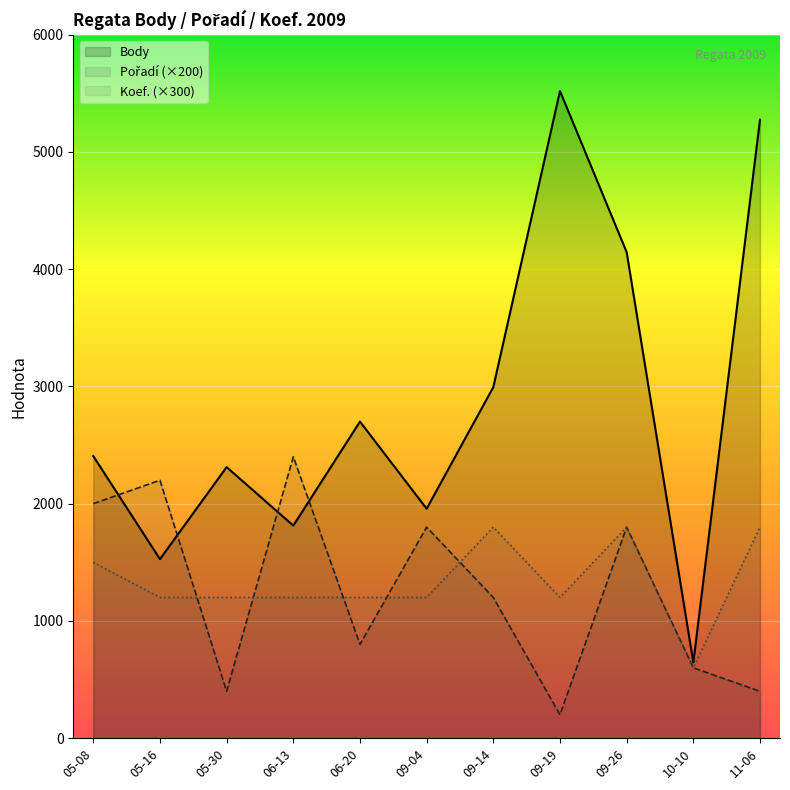

Reading right to left, transcribe all the data shown in this chart.

Body: 5275	646	4145	5519	2994	1957	2700	1813	2312	1527	2406
Pořadí (×200): 400	600	1800	200	1200	1800	800	2400	400	2200	2000
Koef. (×300): 1800	600	1800	1200	1800	1200	1200	1200	1200	1200	1500